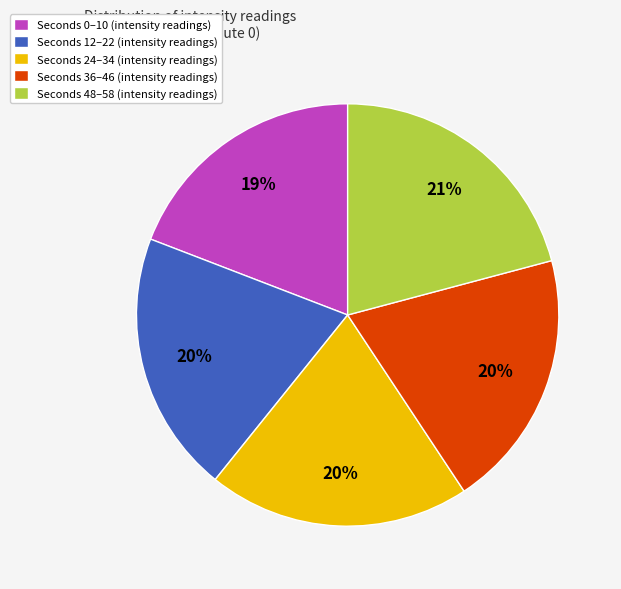

What is the largest slice in the pie chart?

Seconds 48–58 (intensity readings)